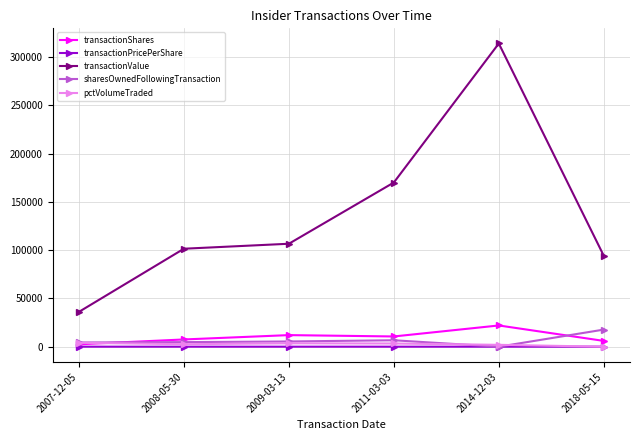

Where does the pctVolumeTraded series first go above 3312?

2007-12-05